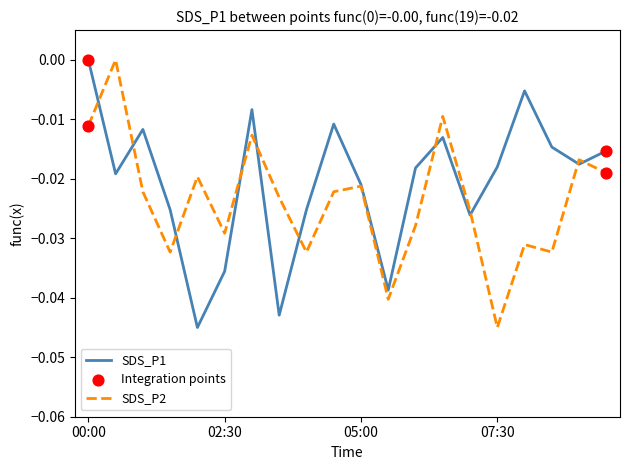

Which series has the largest total across all categories?

SDS_P1